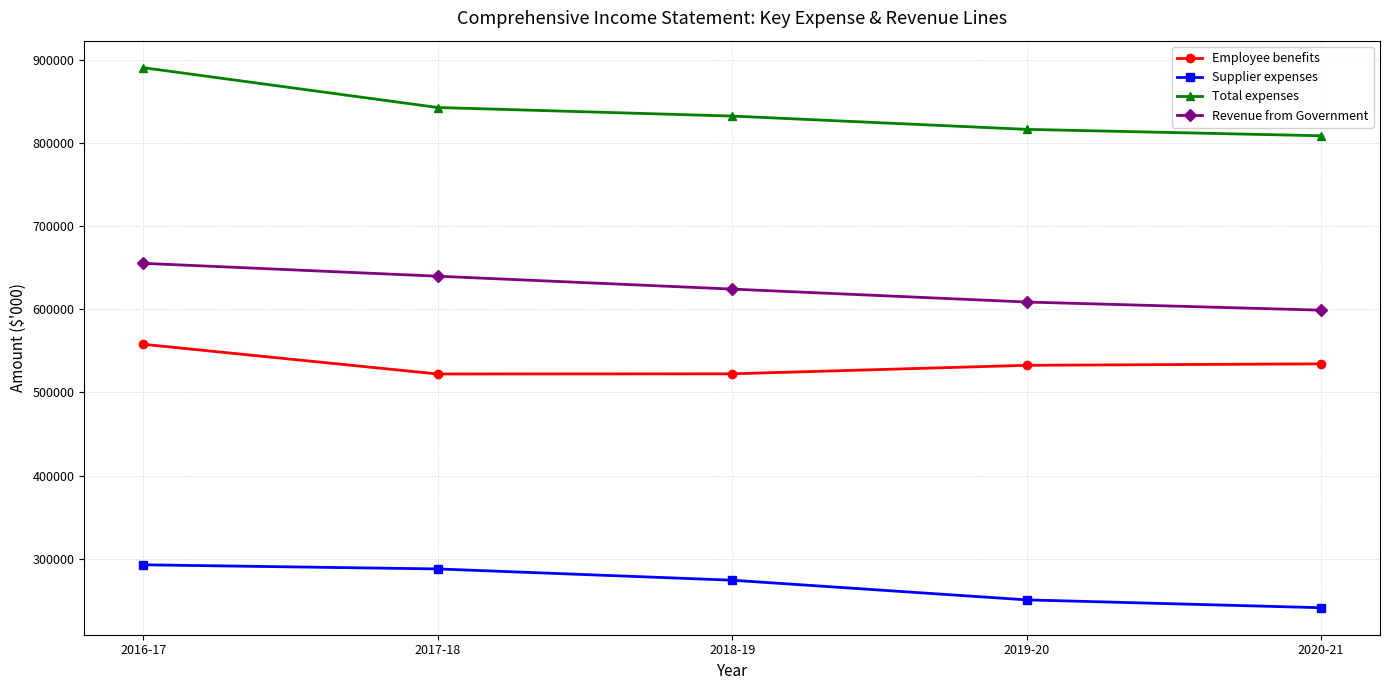

List the series in order of their overall mean, lowest first.

Supplier expenses, Employee benefits, Revenue from Government, Total expenses